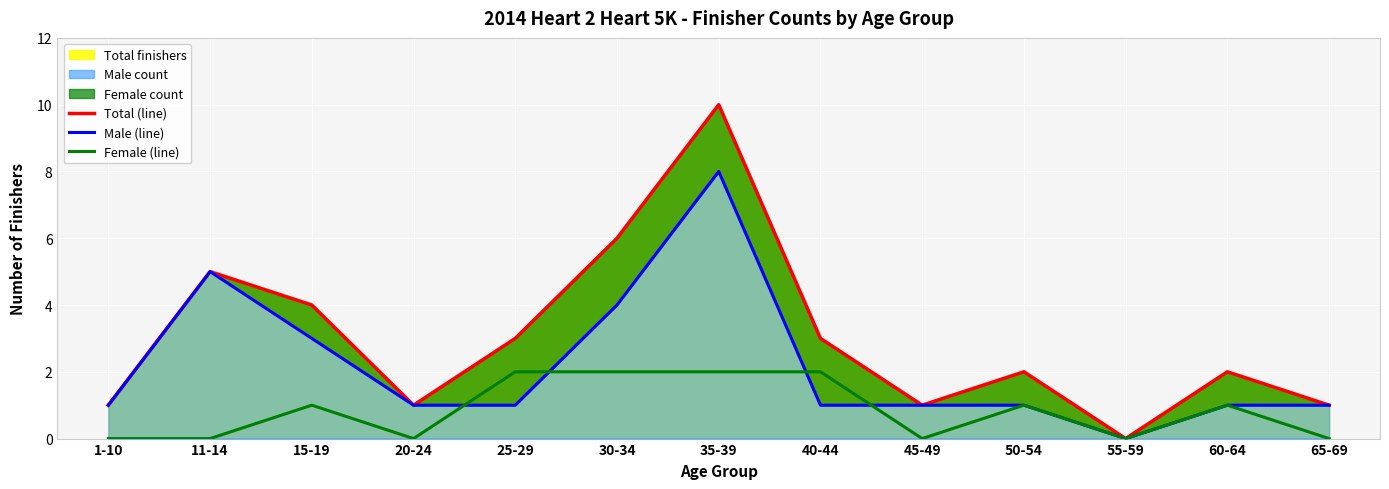

Between 1-10 and 40-44, which is larger?

40-44